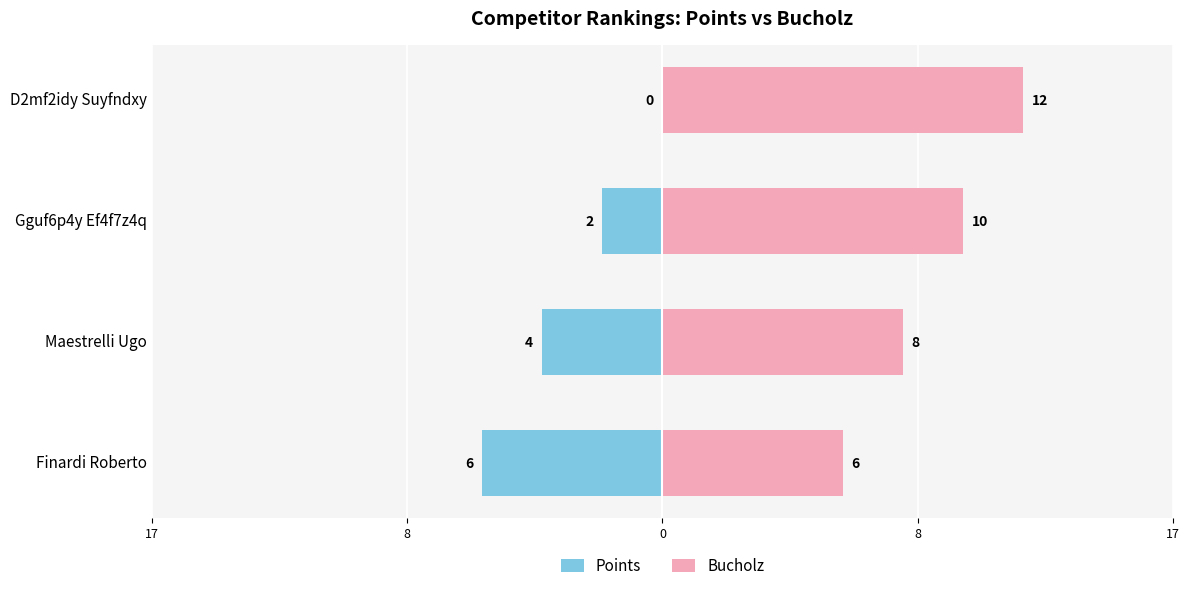

Which series has the largest total across all categories?

Bucholz